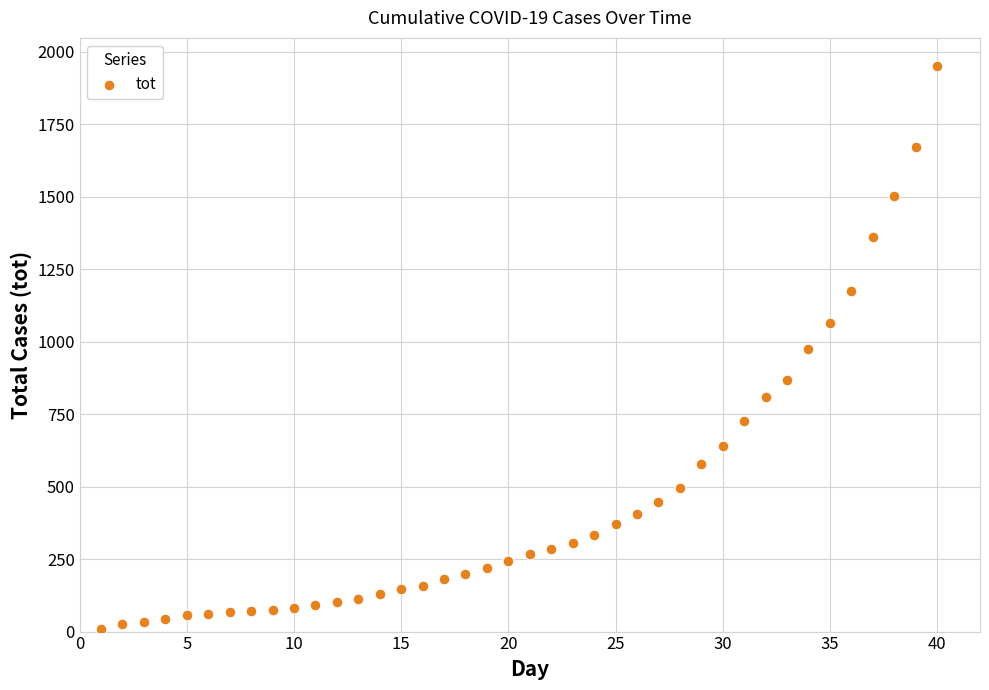

What is the range of X values (max minus min)?

39